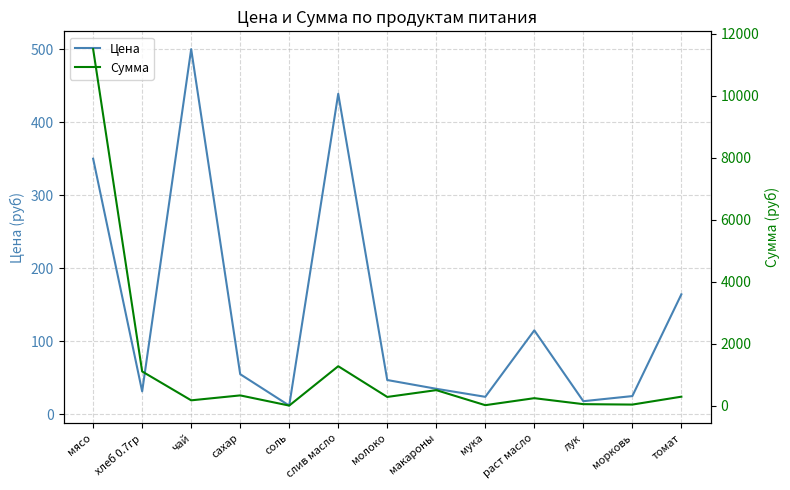

Reading left to right, transcribe all the data shown in this chart.

Цена: 350.0	31.4	500.0	55.0	12.0	438.9	47.0	35.0	24.0	115.0	18.0	25.0	164.3
Сумма: 11497.5	1112.8	182.5	341.3	13.1	1281.6	291.6	511.0	26.3	251.8	59.1	45.6	299.8